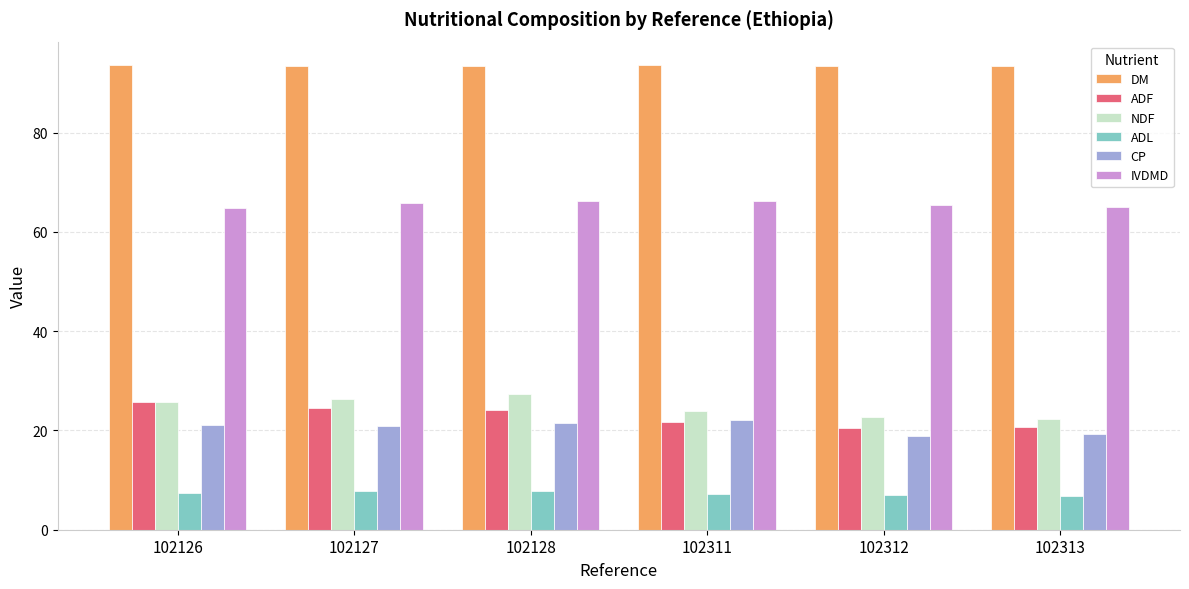

The CP series shows 9.6 at 102312. True or false?

False